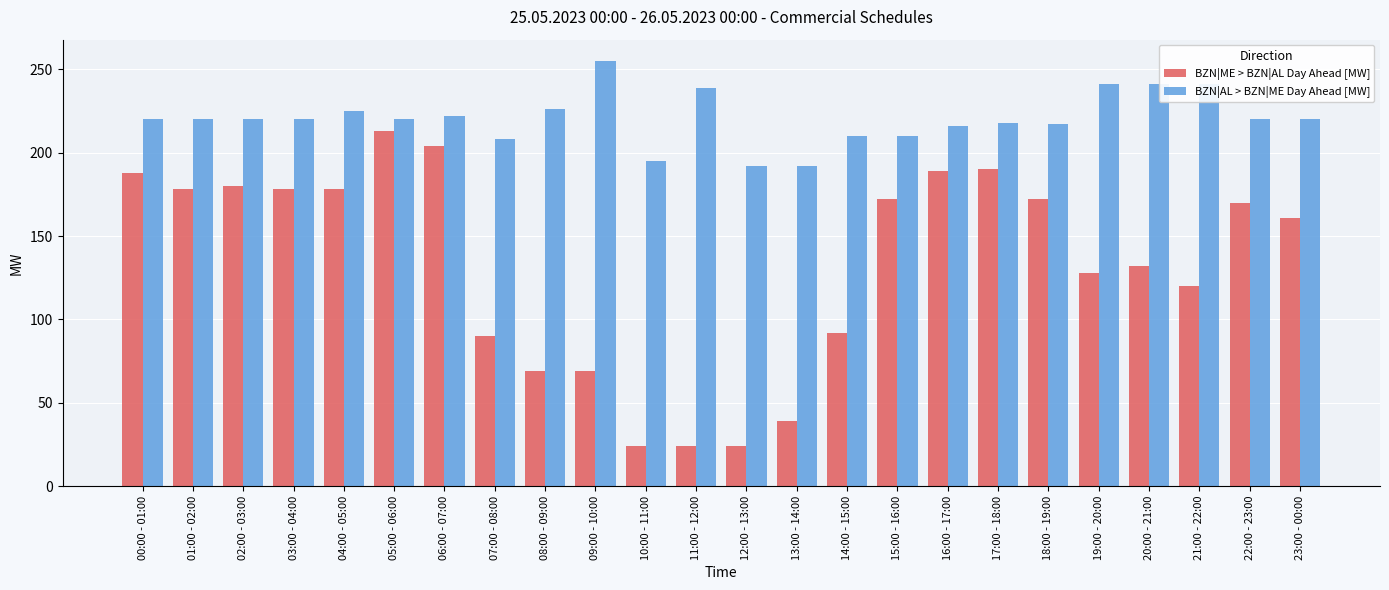

What is the lowest value of the BZN|AL > BZN|ME Day Ahead [MW] series?

192